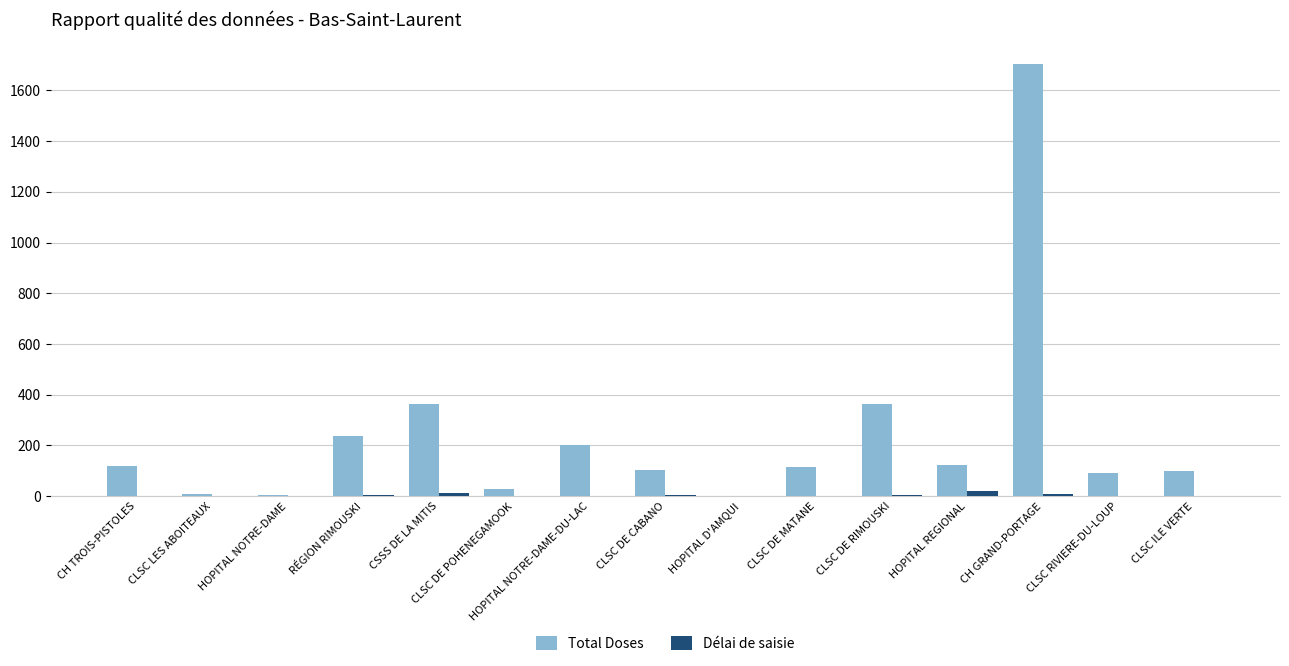

Is it true that Total Doses equals 99 at HOPITAL NOTRE-DAME-DU-LAC?

False